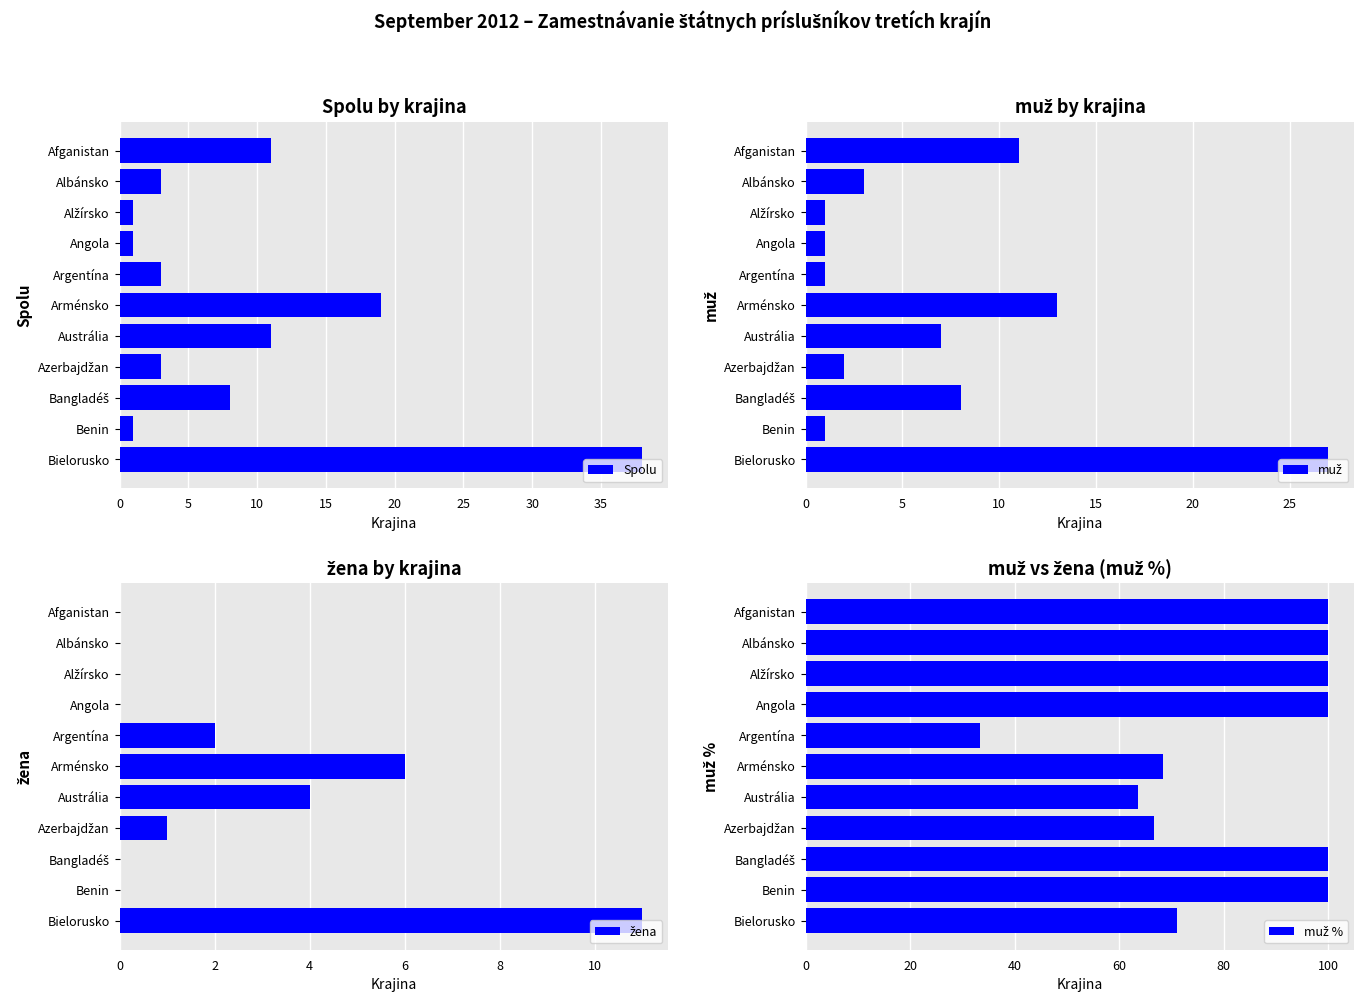

The Spolu series shows 19 at Arménsko. True or false?

True